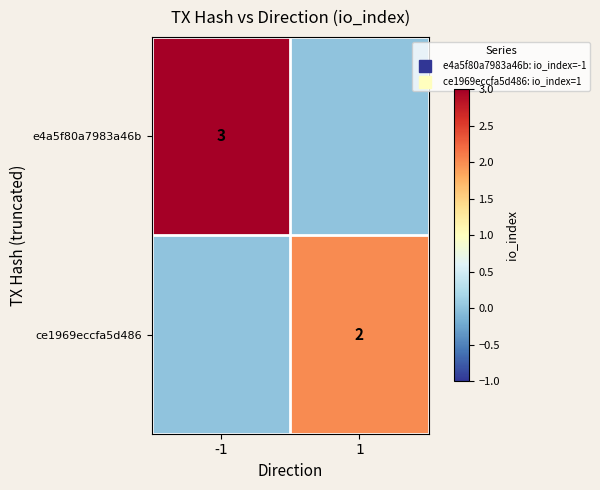

Which category has the lowest value across all series?

1